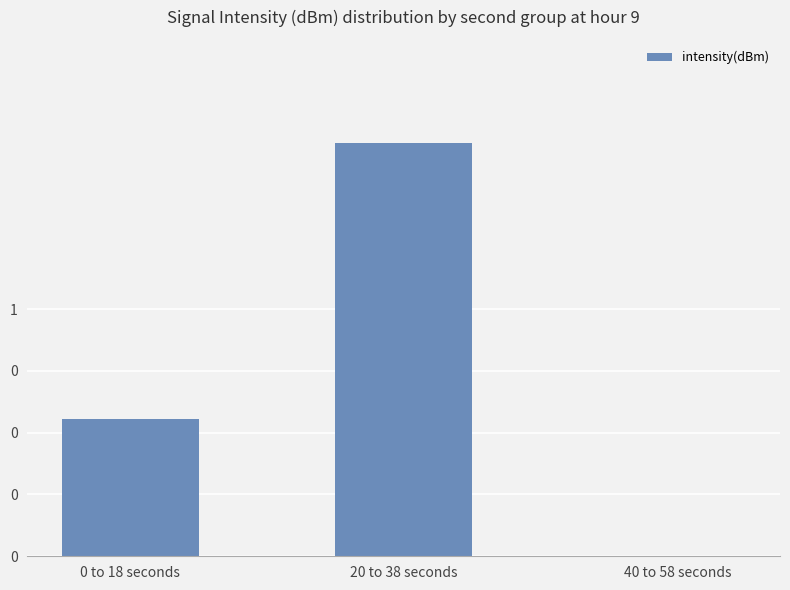

Which label corresponds to the smallest value in the chart?

40 to 58 seconds